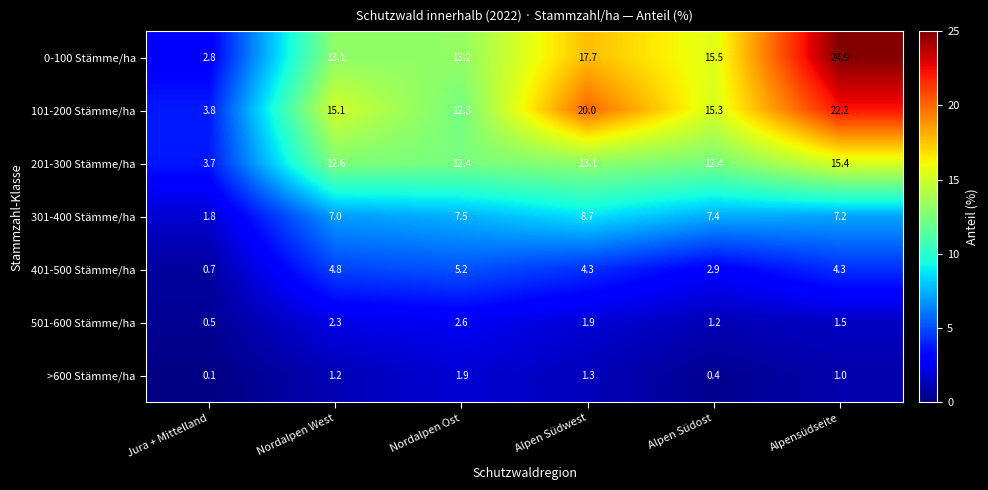

At which category is the sum across all series the highest?

Alpensüdseite